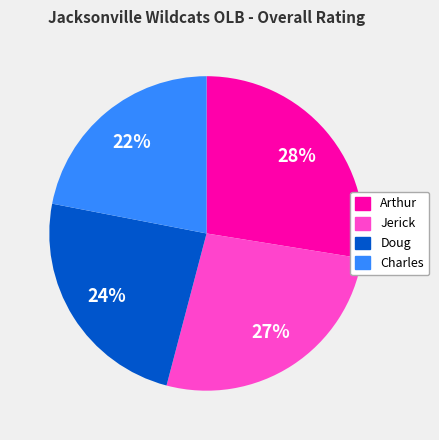

Approximately how many times larger is the value at Arthur compared to Doug?

1.2